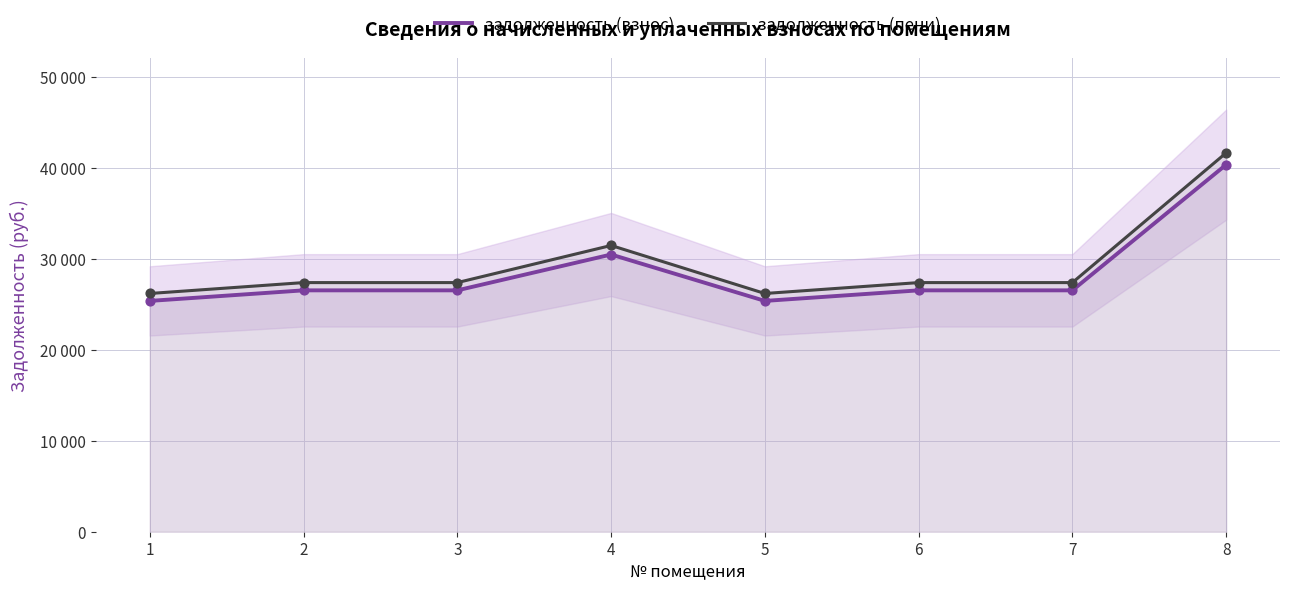

Which series reaches the maximum Y coordinate?

задолженность (пени)